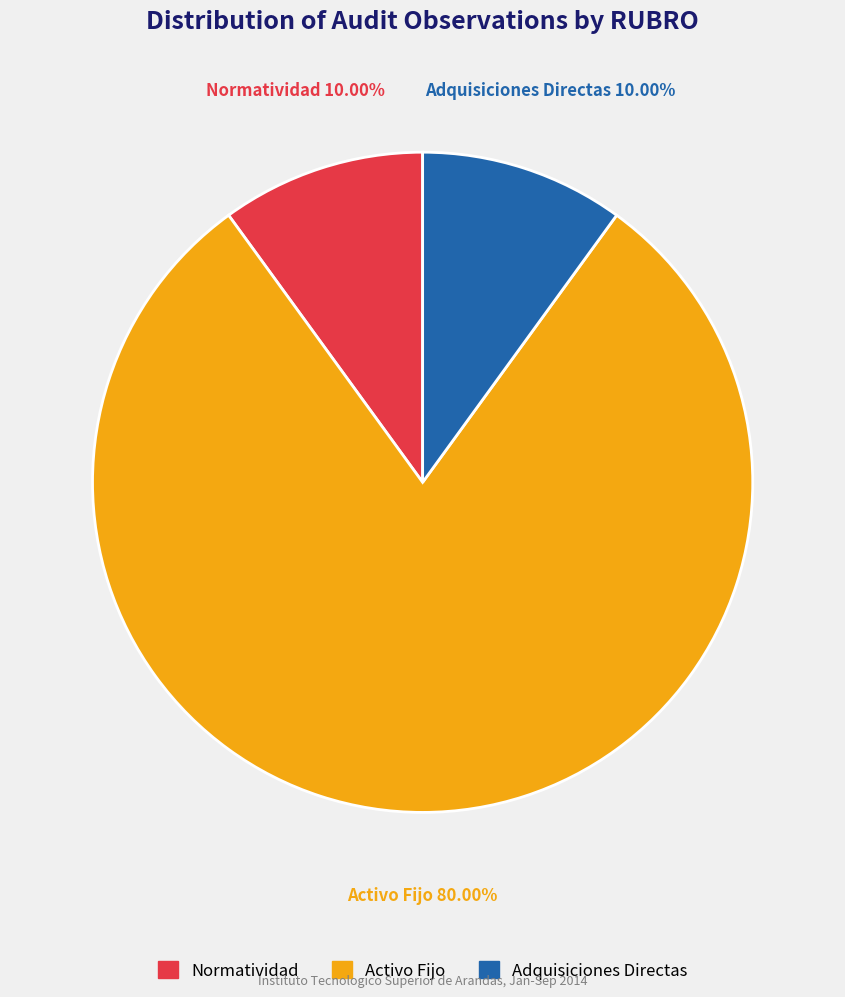

What is the ratio of the value at Activo Fijo to the value at Normatividad?

8.0